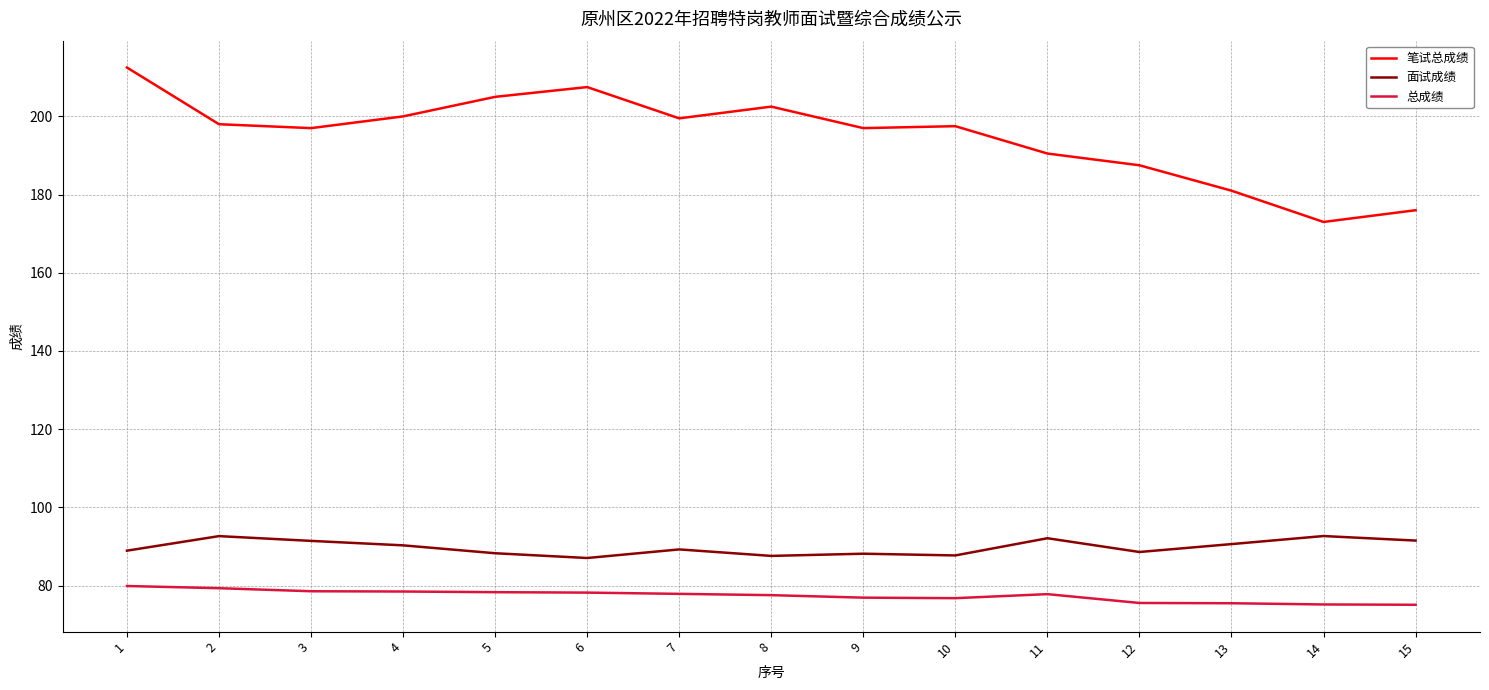

What is the difference between the 总成绩 values at 8 and 13?

2.1